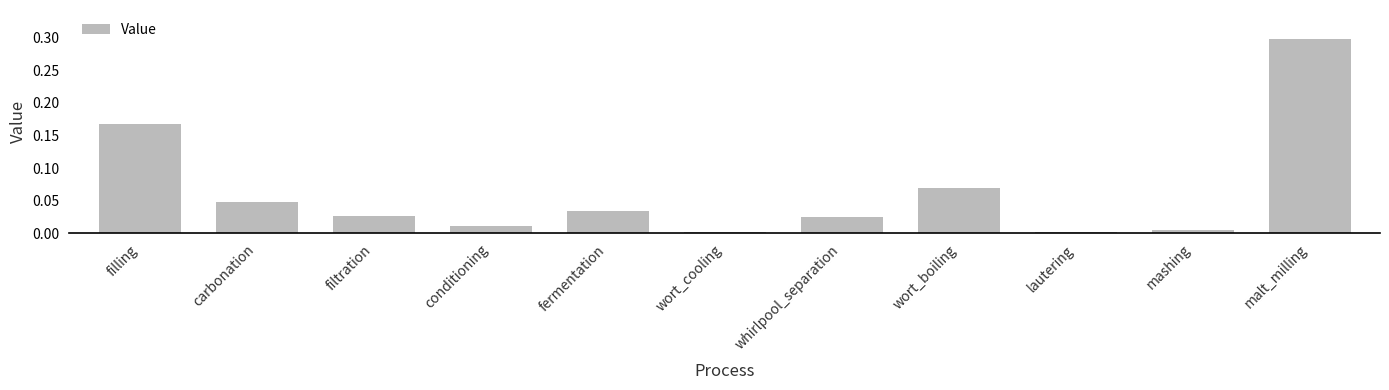

Are the bars horizontal?

No